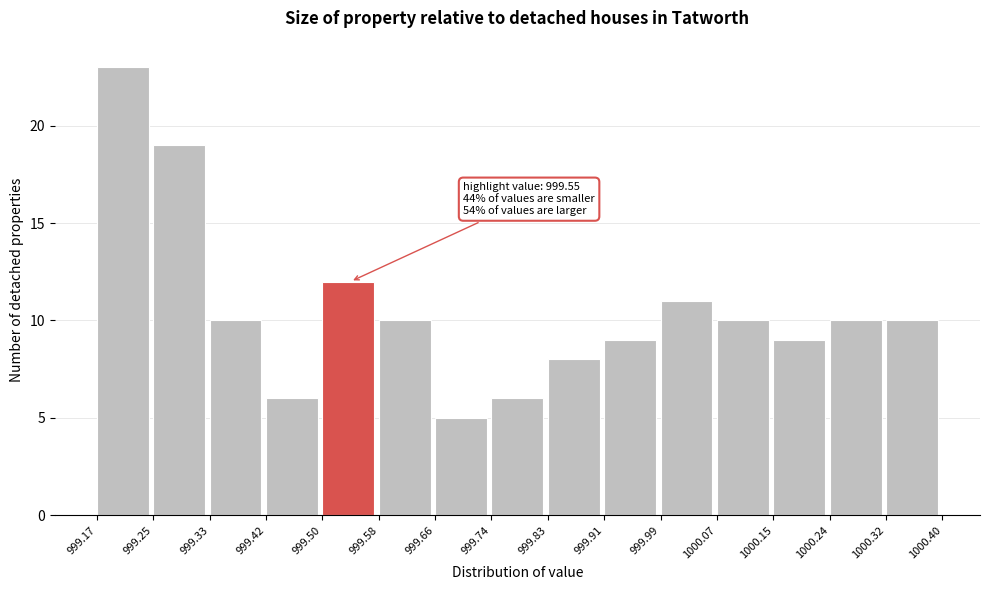

Over which range of the x-axis is the bar tallest?

999.17 to 999.25